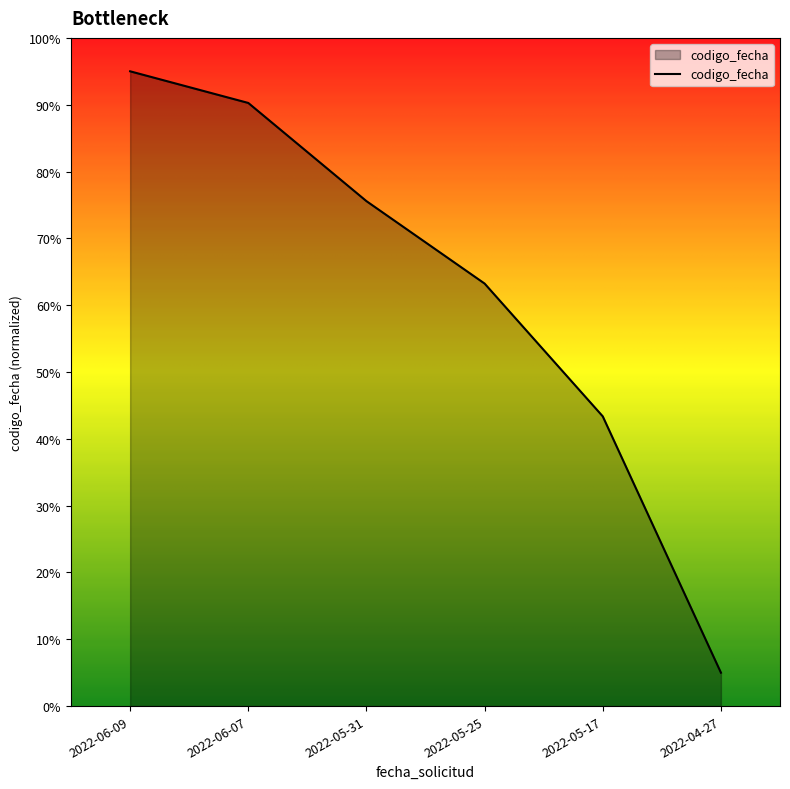

What position from the right is 2022-06-07?

5